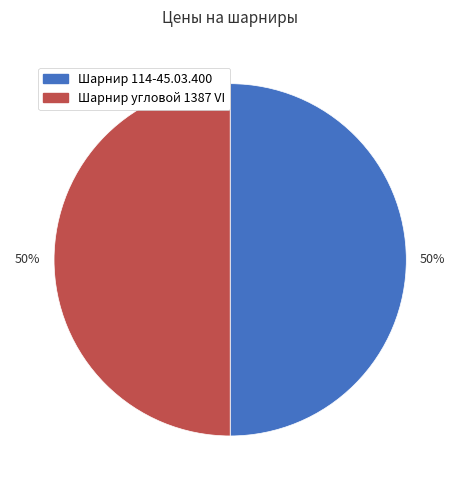

Approximately how many times larger is the value at Шарнир угловой 1387 VI compared to Шарнир 114-45.03.400?

1.0